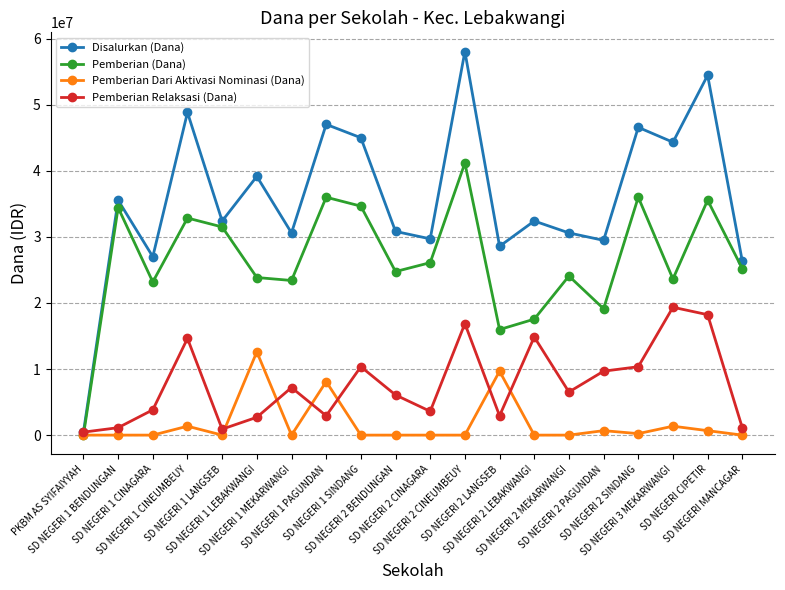

List the series in order of their overall mean, lowest first.

Pemberian Dari Aktivasi Nominasi (Dana), Pemberian Relaksasi (Dana), Pemberian (Dana), Disalurkan (Dana)